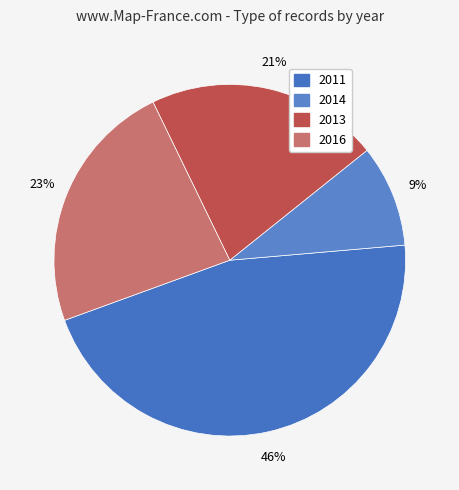

How many segments does this pie chart have?

4